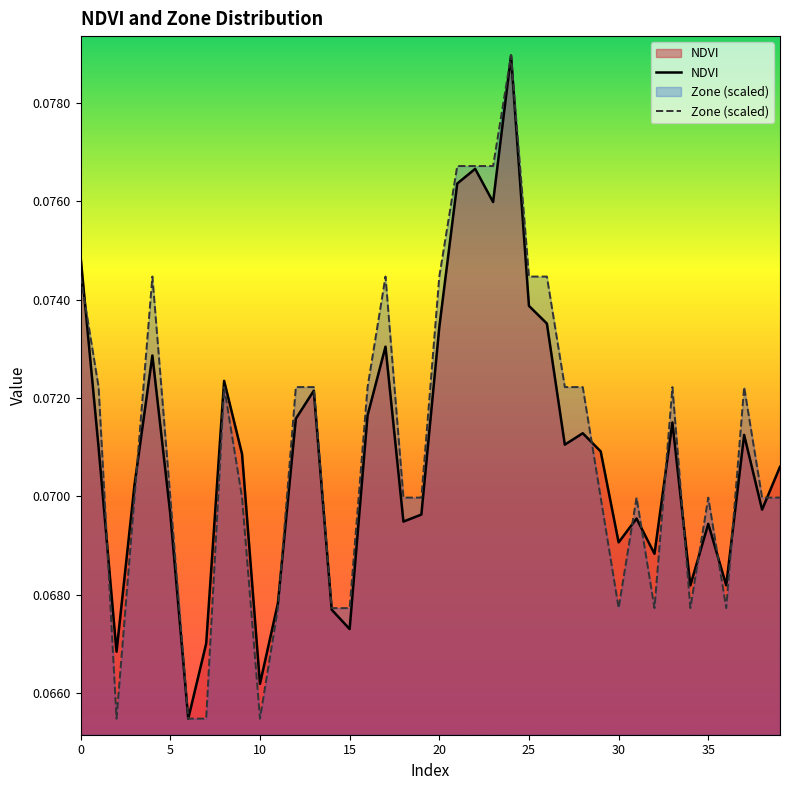

True or false: NDVI has a value of 0.1 at 5.

False